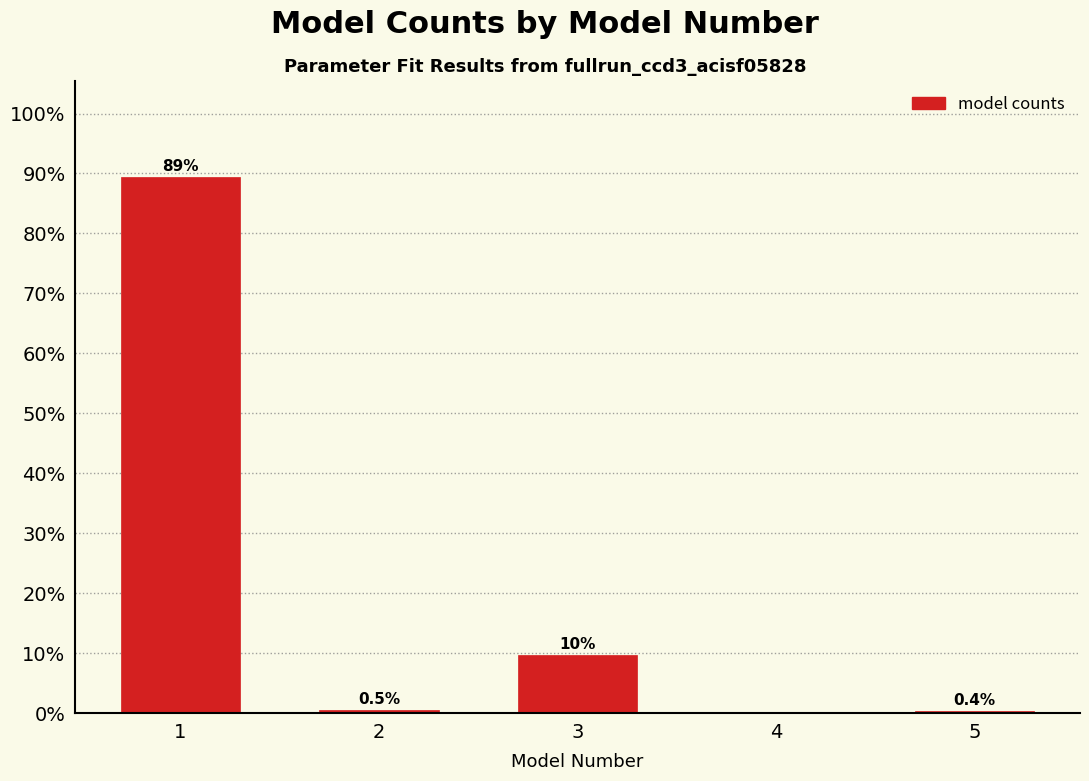

Reading right to left, what are all the values shown in this chart?

5=0.4	4=0.0	3=9.7	2=0.5	1=89.3